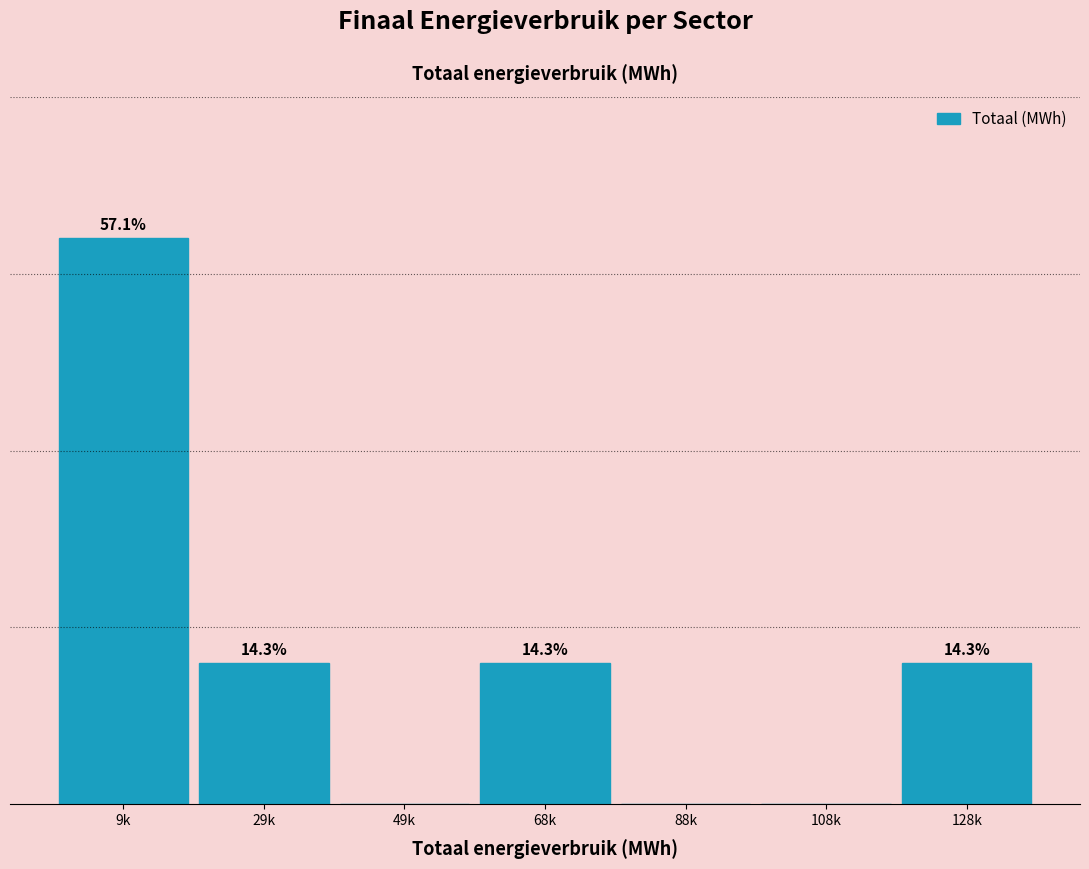

Which has a higher value, 29k or 108k?

29k